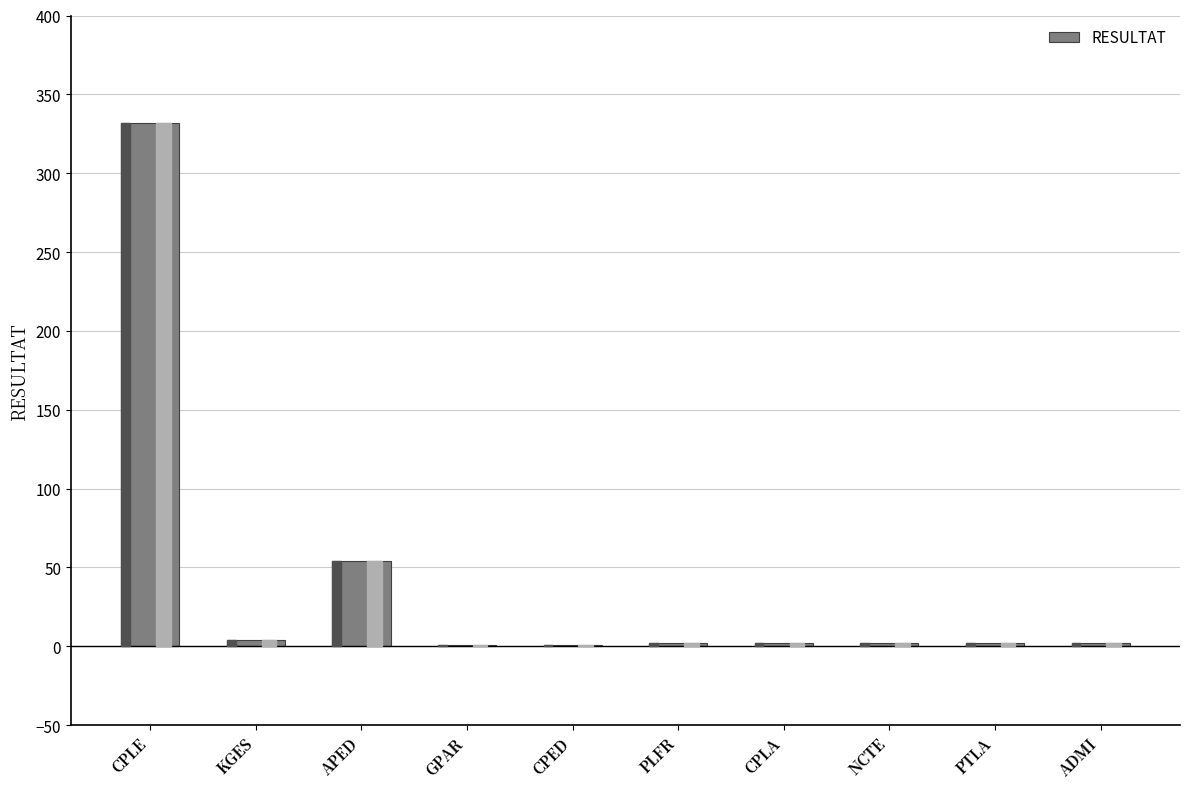

True or false: the data shows 204 at CPLE.

False